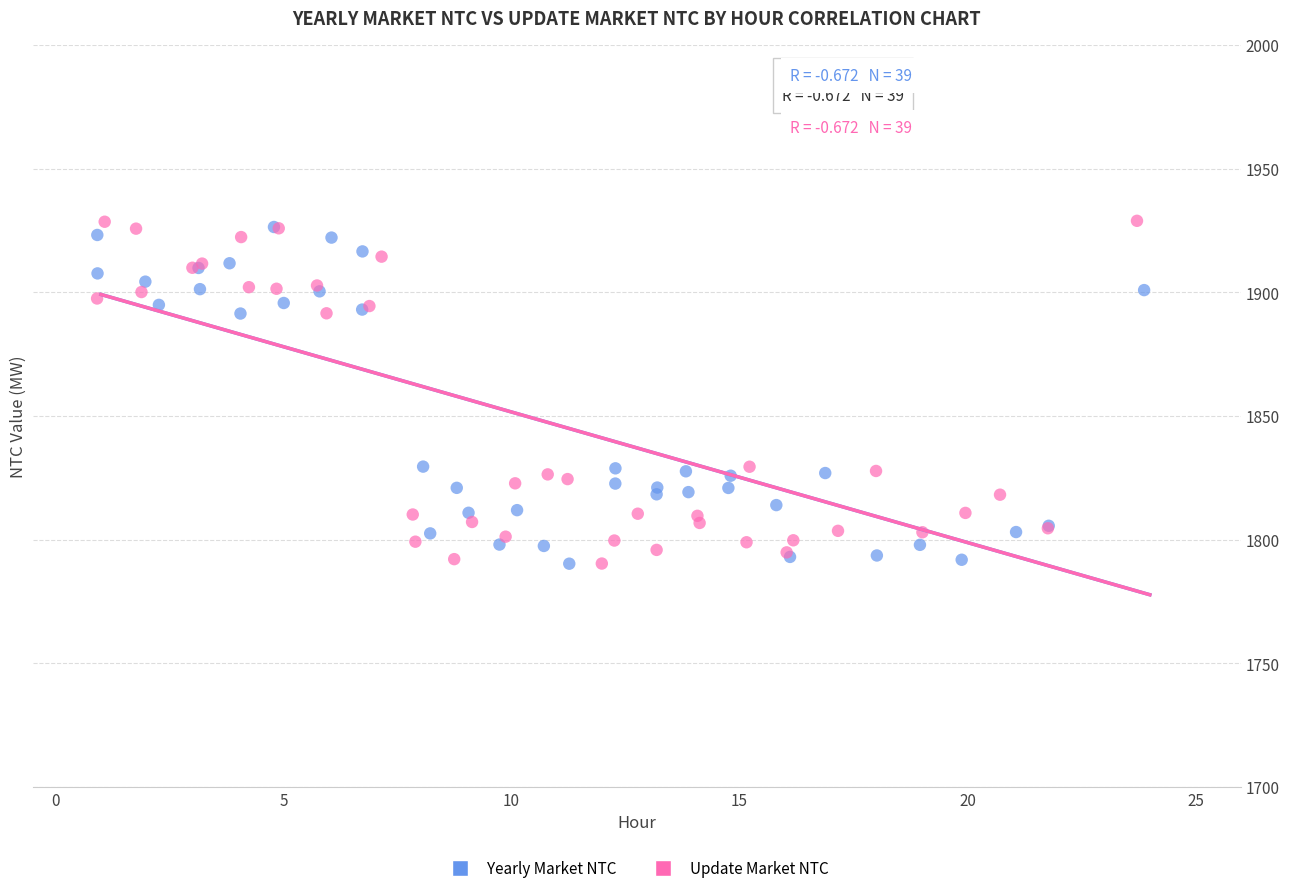

What are all the series names shown in the legend?

Yearly Market NTC, Update Market NTC